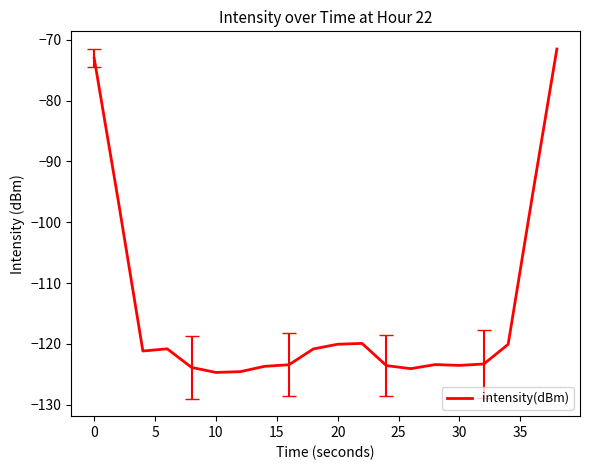

What is the greatest value displayed?

-71.5